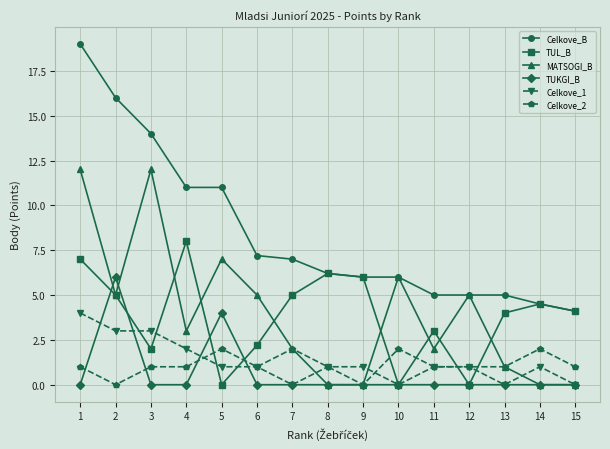

Between 3 and 12, which series saw the biggest shift?

Celkove_B